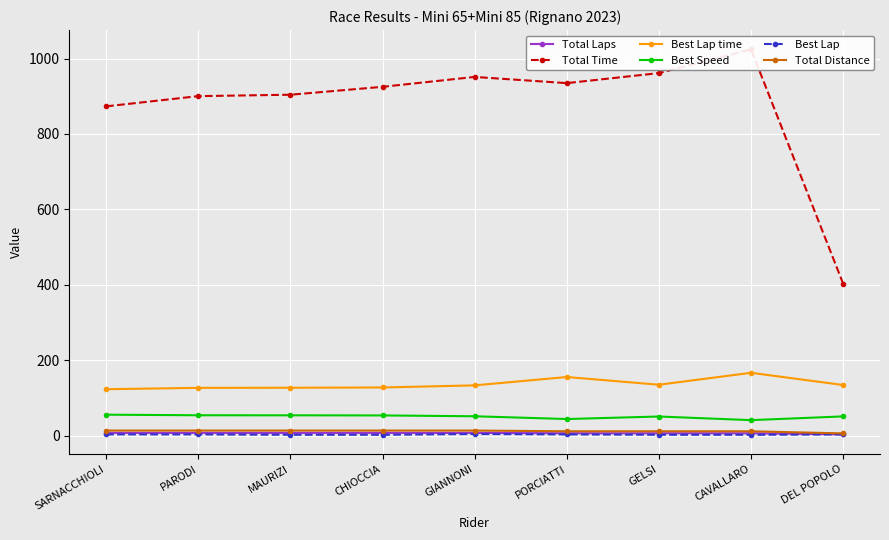

Count the number of data series in this chart.

6